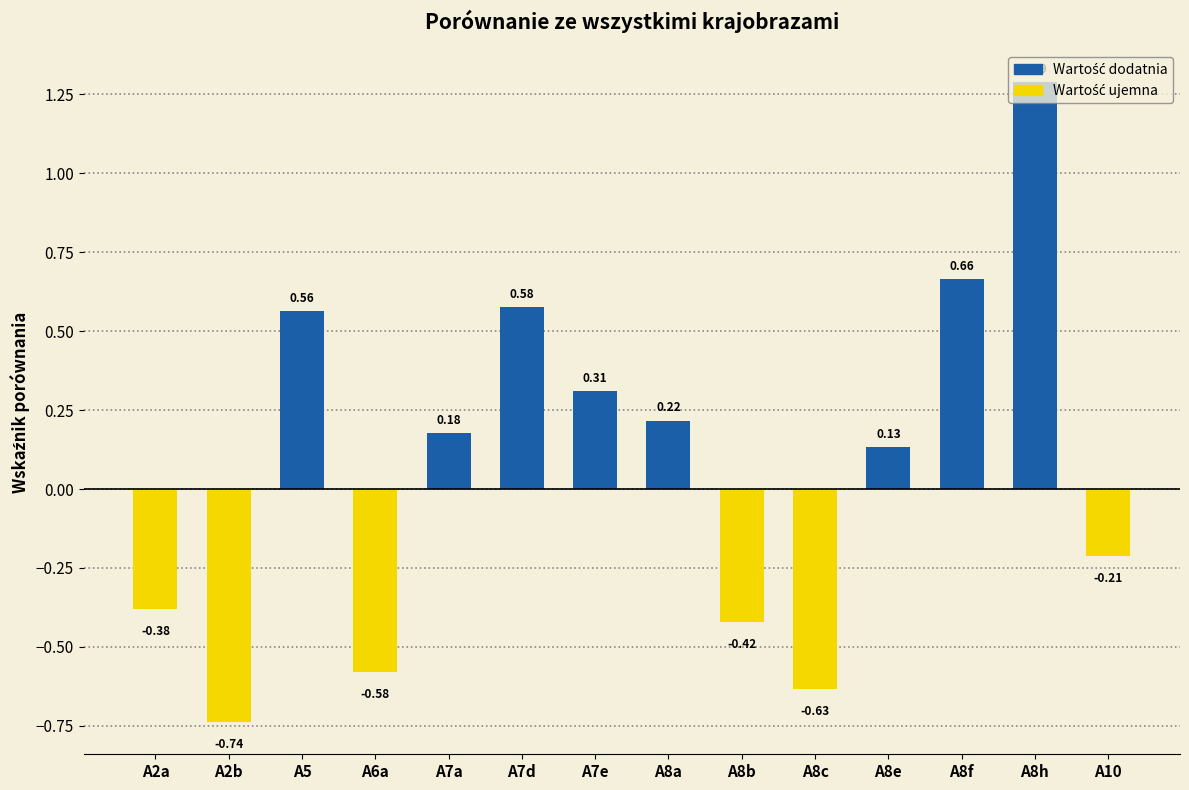

What is the difference between the maximum and second lowest values?

1.9